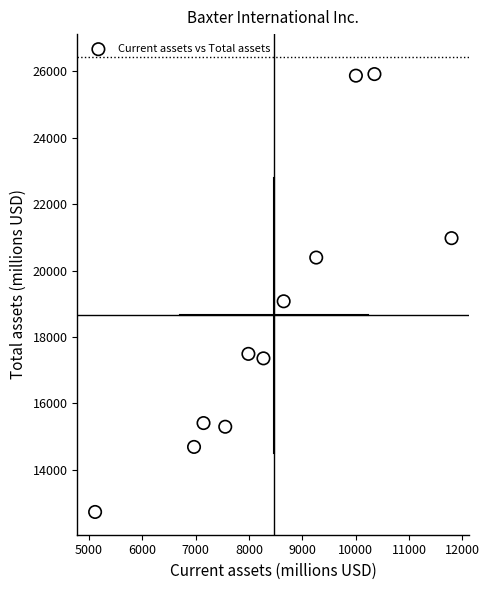

What is the range of Y values (max minus min)?

13190